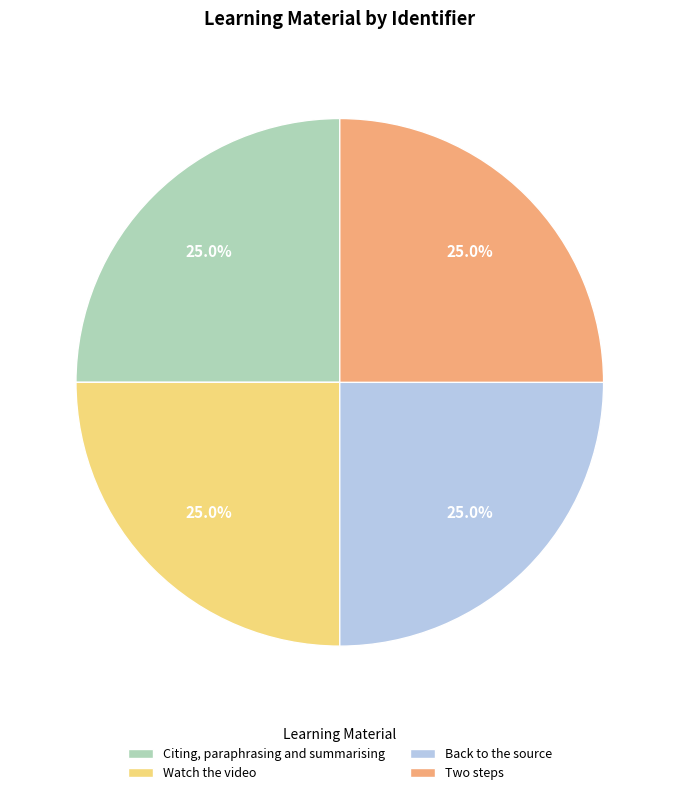

Count the number of slices in the pie.

4